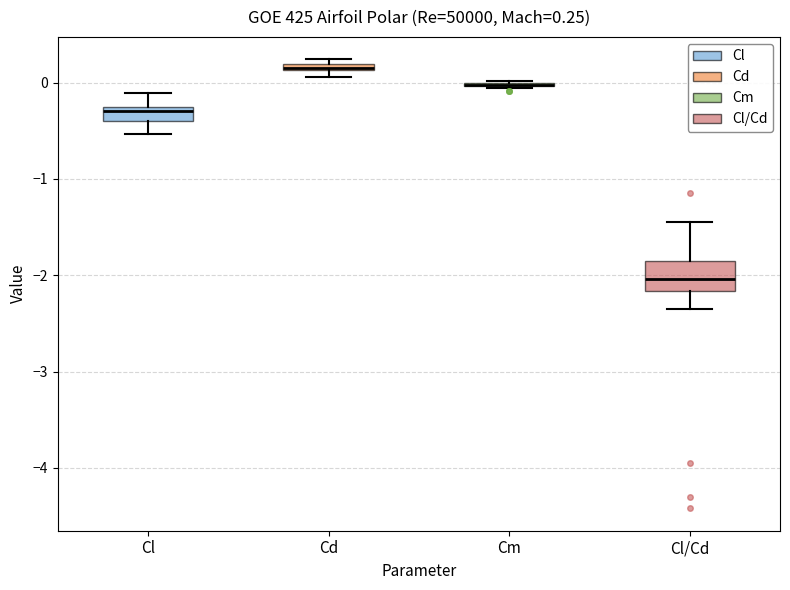

Which box is the tallest, from its lower edge to its upper edge?

Cl/Cd